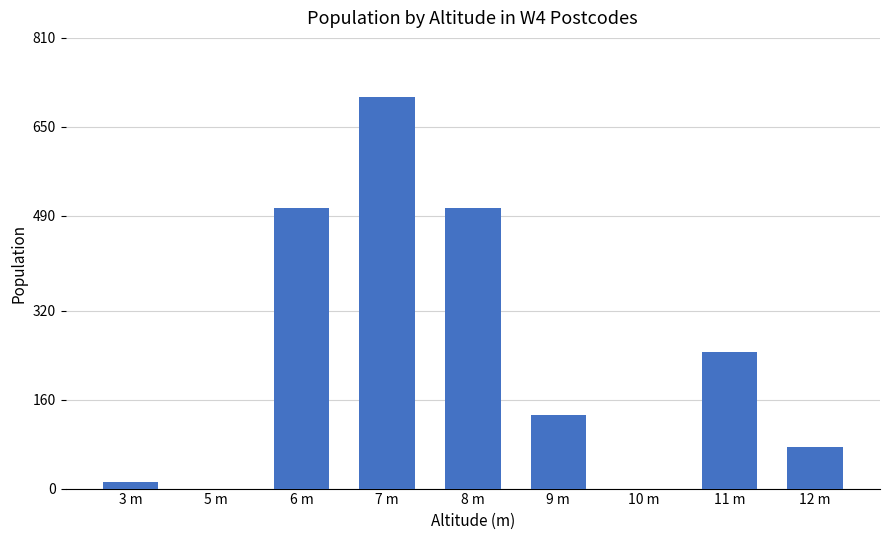

What is the difference between the values at 11 m and 10 m?

245